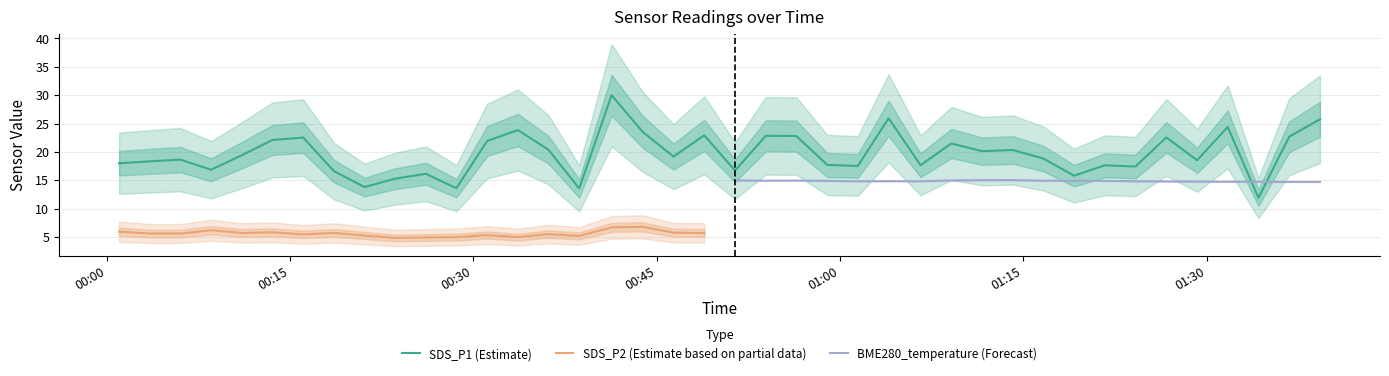

What is the highest value of the SDS_P1 (Estimate) series?

30.0